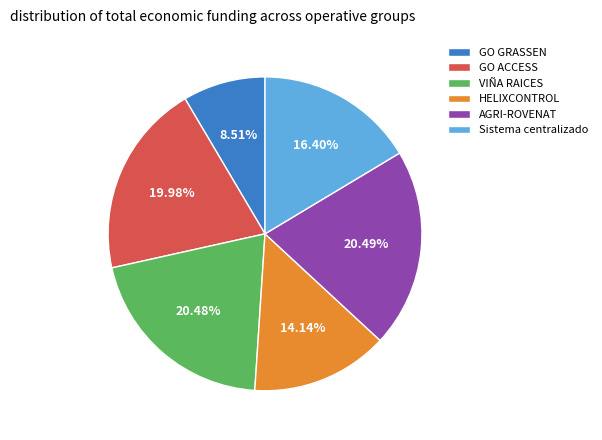

What portion of the pie excludes Sistema centralizado?

83.6%